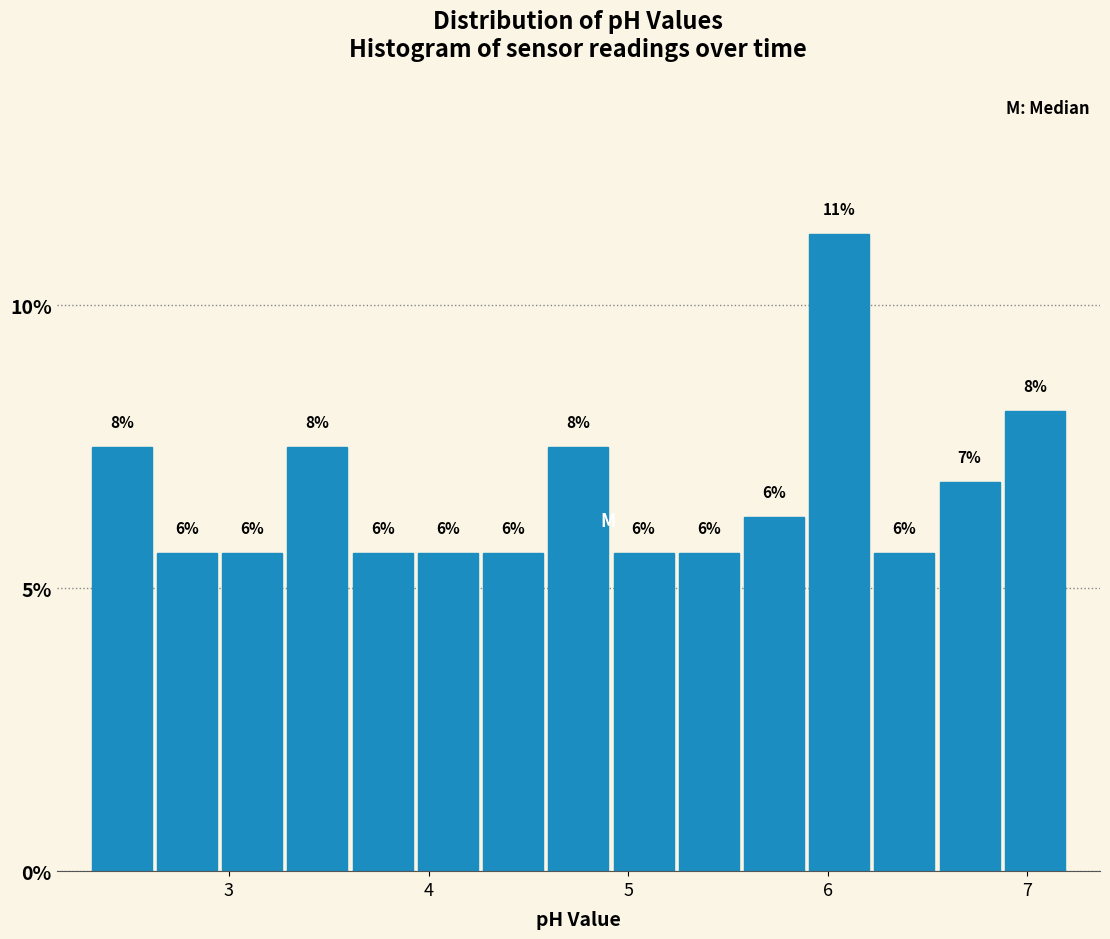

Read against the x-axis, roughly where is the centre of the tallest bar?

6.1